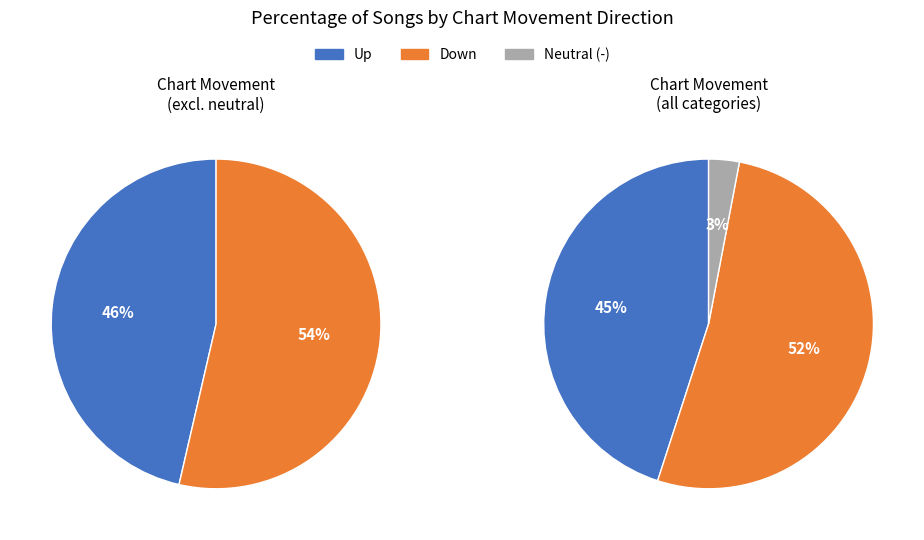

How many segments does this pie chart have?

3